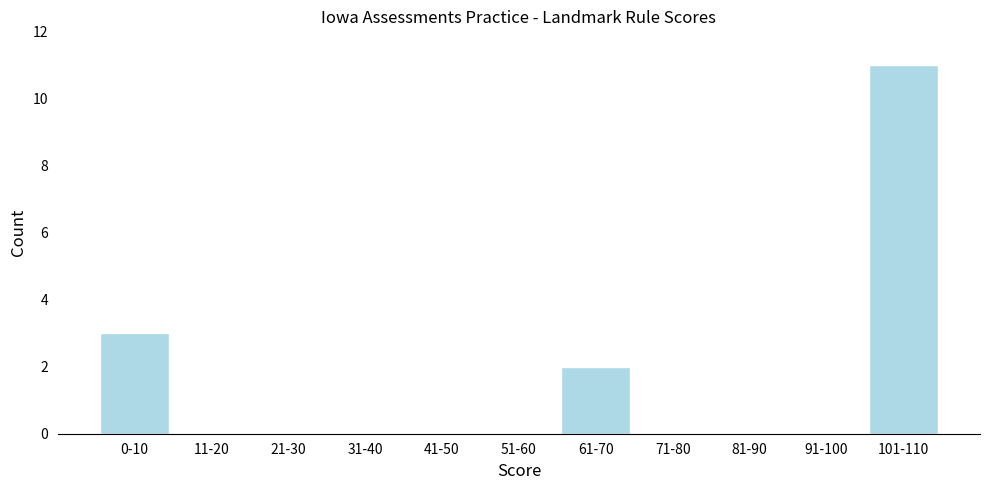

Reading left to right, transcribe all the data shown in this chart.

0-10=3	11-20=0	21-30=0	31-40=0	41-50=0	51-60=0	61-70=2	71-80=0	81-90=0	91-100=0	101-110=11